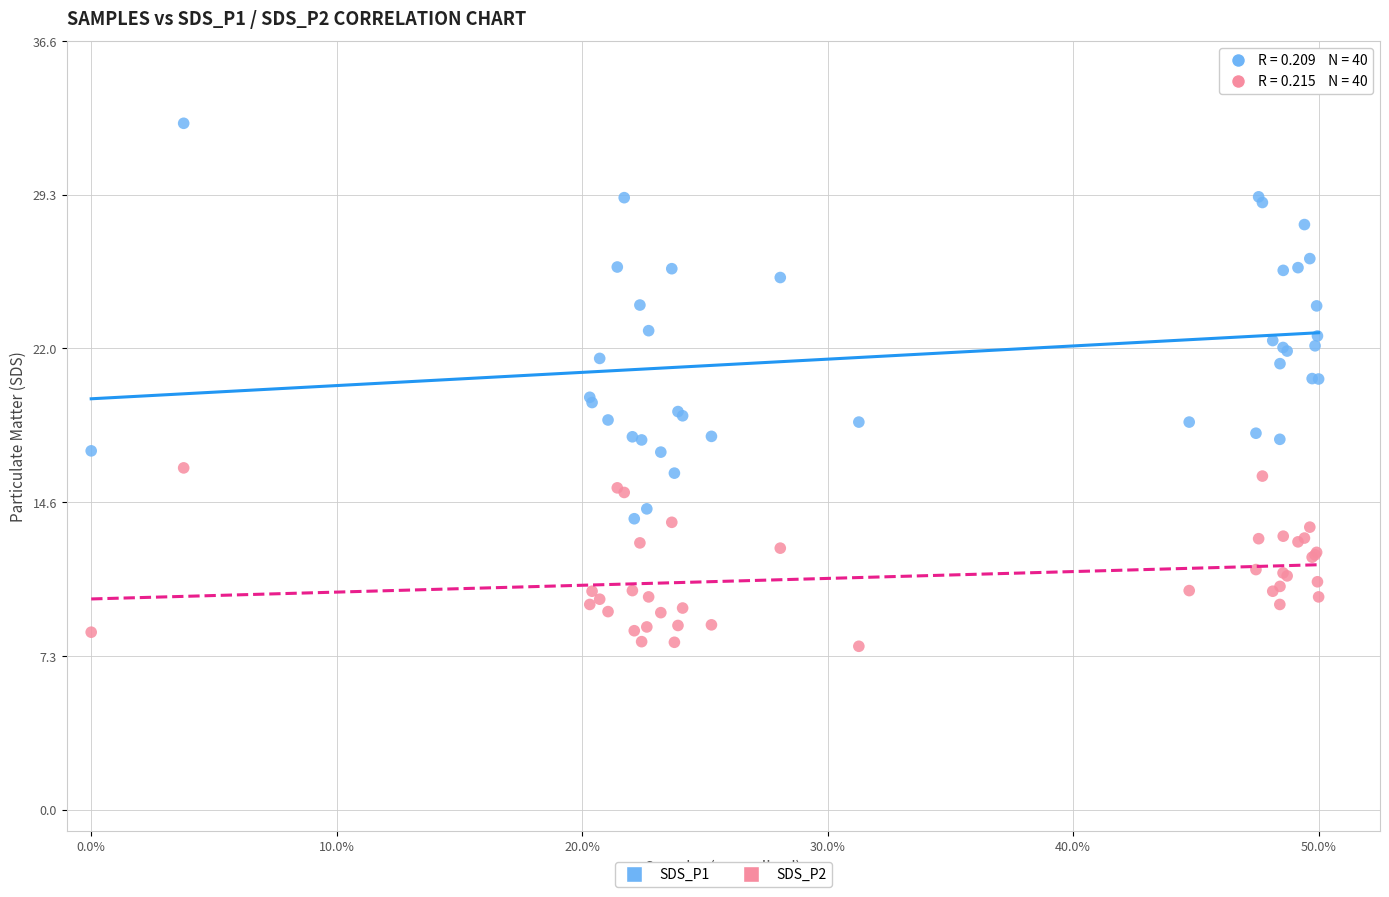

What is the X range (max minus min) for the scatter plot?

1.0